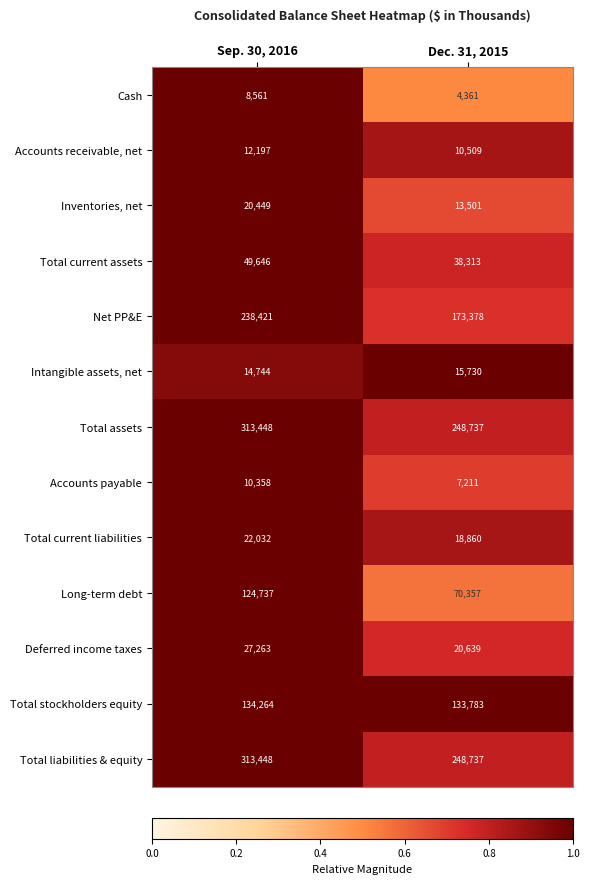

Which series changed the most between Sep. 30, 2016 and Dec. 31, 2015?

Net PP&E